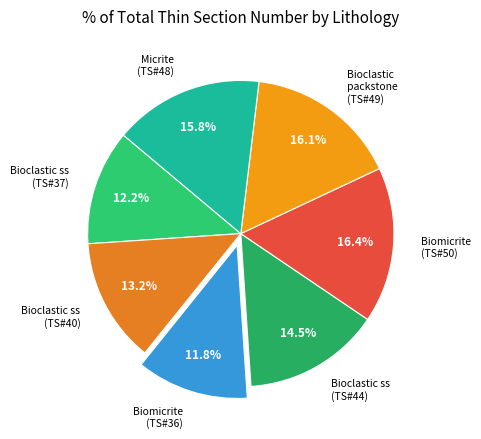

Approximately how many times larger is the value at Micrite (TS#48) compared to Biomicrite (TS#36)?

1.3